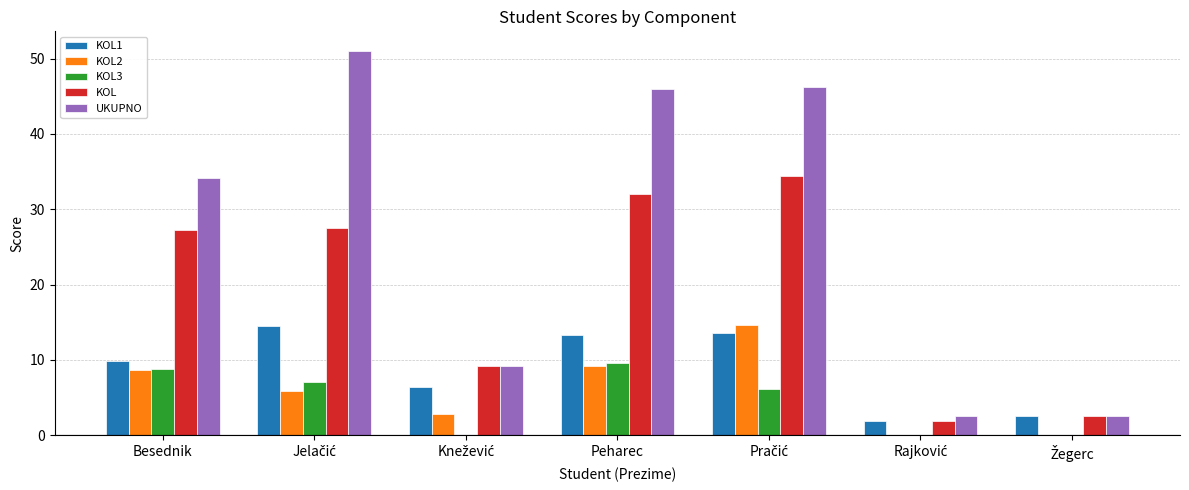

Which series has the largest total across all categories?

UKUPNO